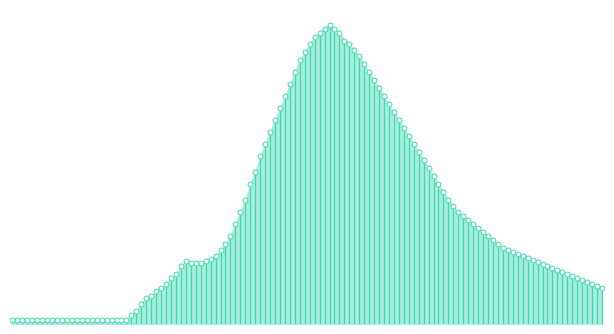

Which series reaches the maximum Y coordinate?

humidity